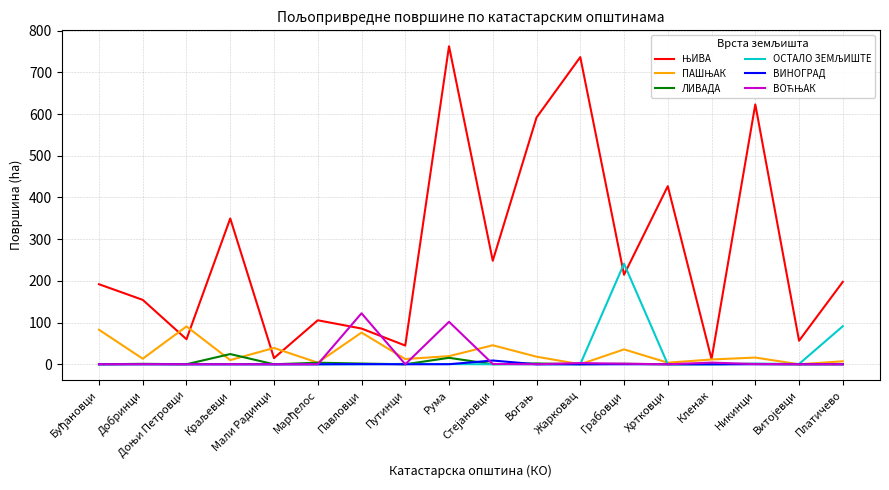

What is the maximum value for ЛИВАДА?

24.5